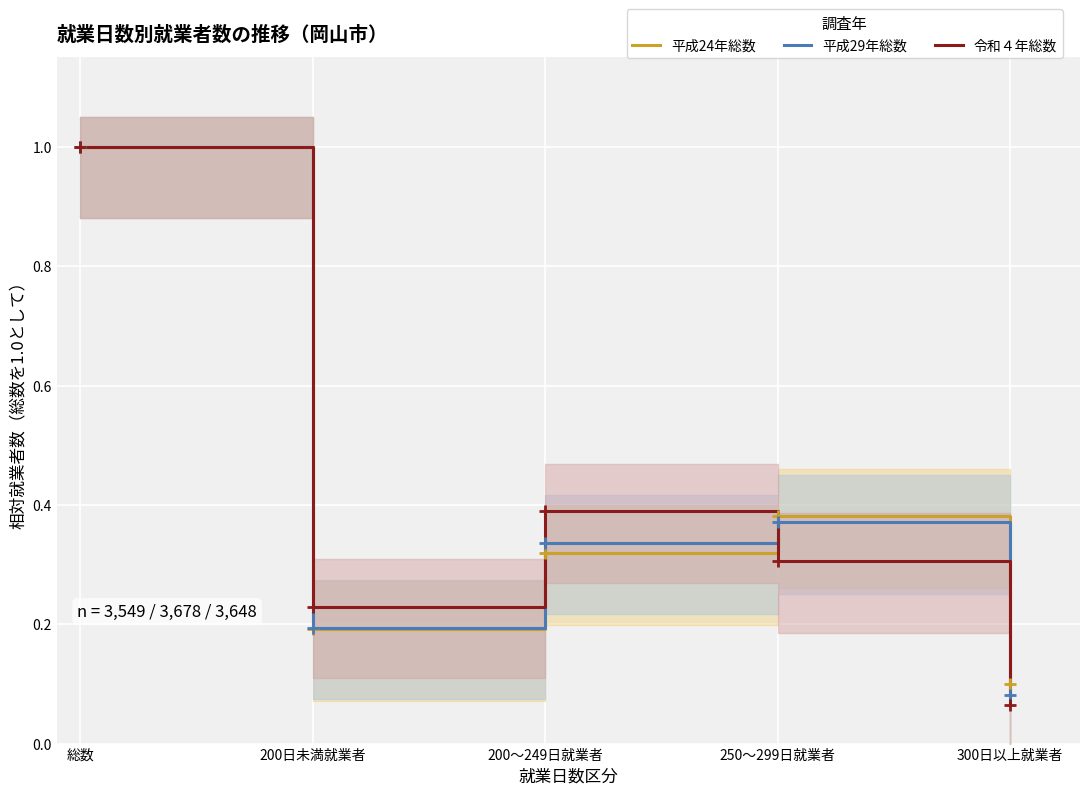

Which series has the widest spread of values?

令和４年総数